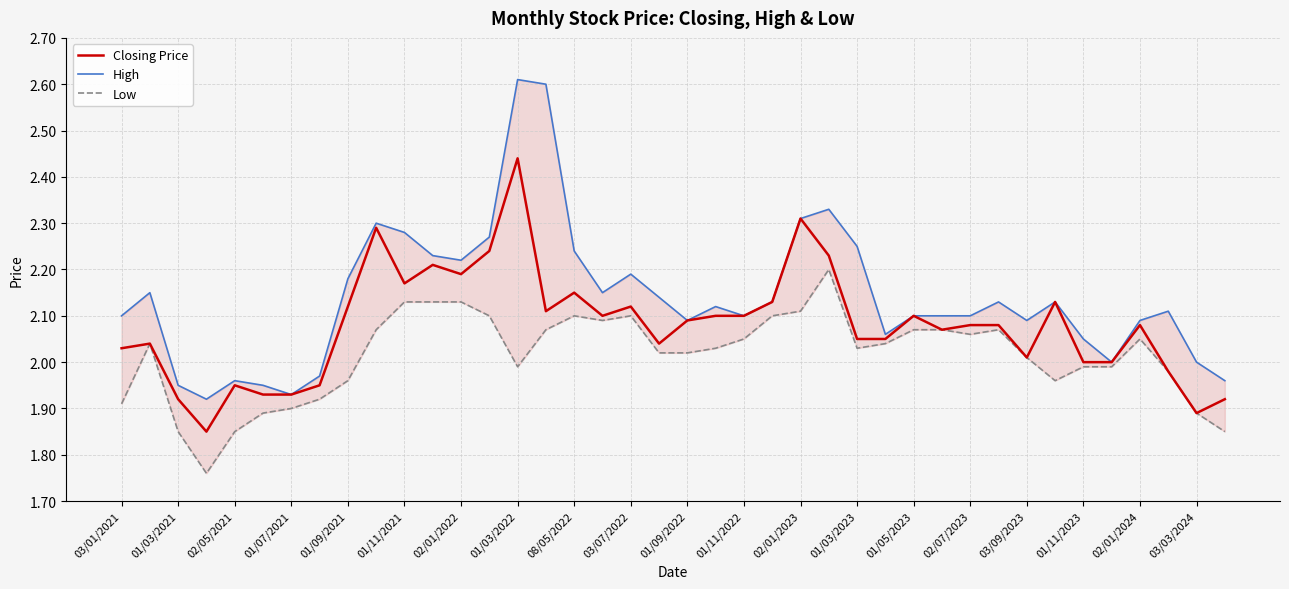

Which category has the highest value in the Closing Price series?

01/03/2022